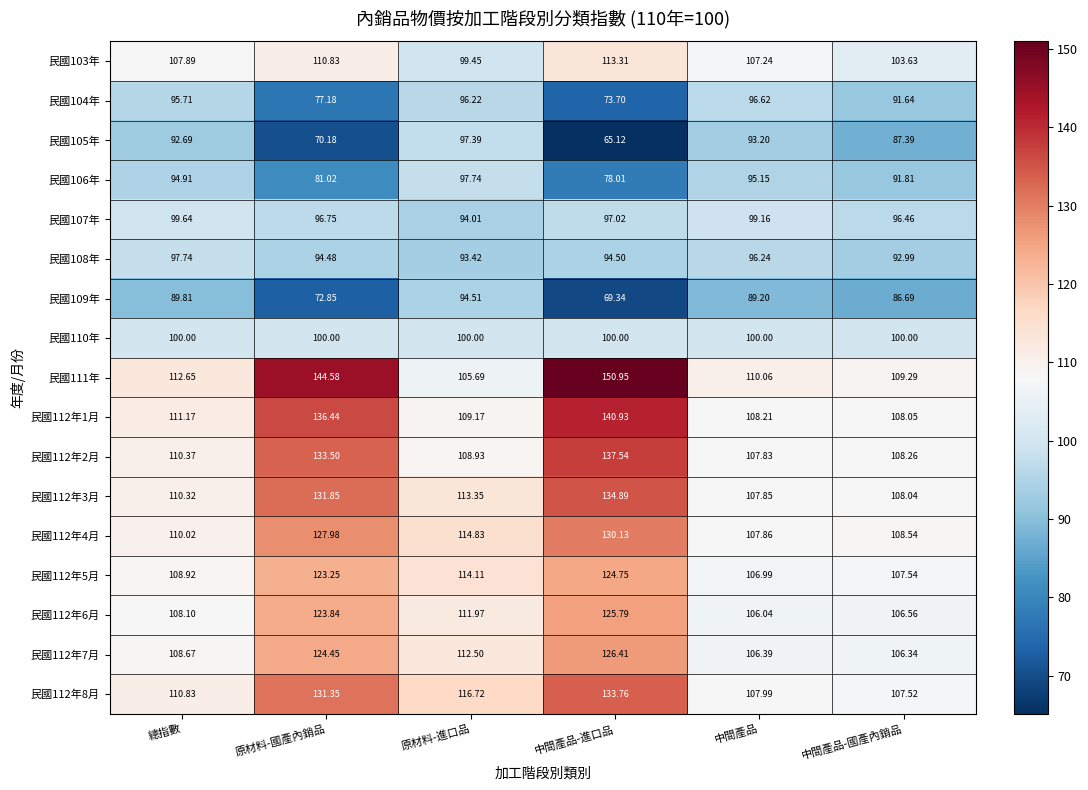

What is the spread (max minus min) of values at 總指數?

22.8